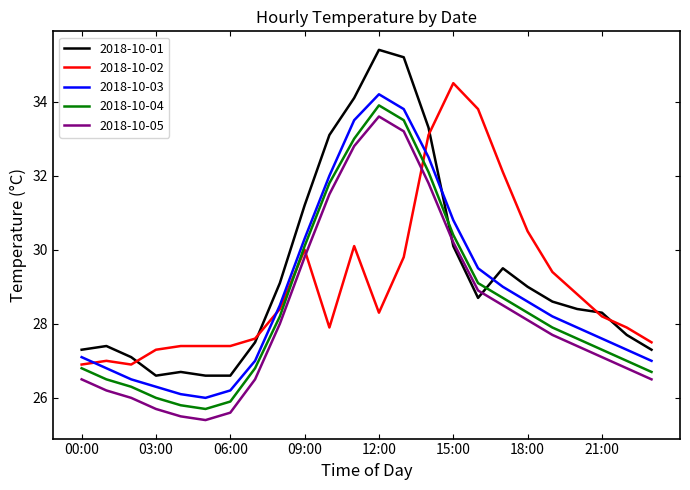

What is the highest value of the 2018-10-04 series?

33.9